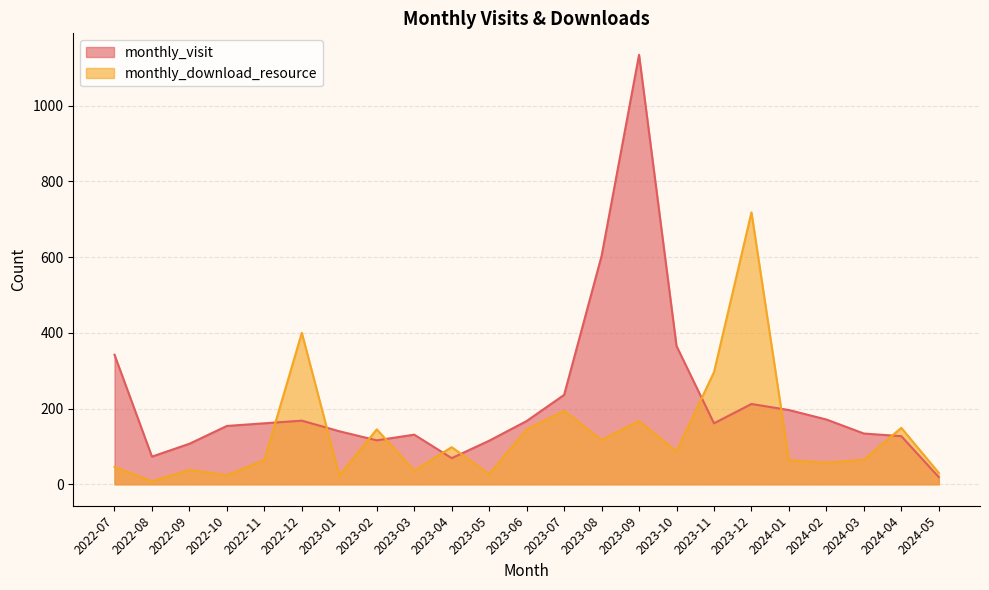

What is the greatest value displayed?

1134